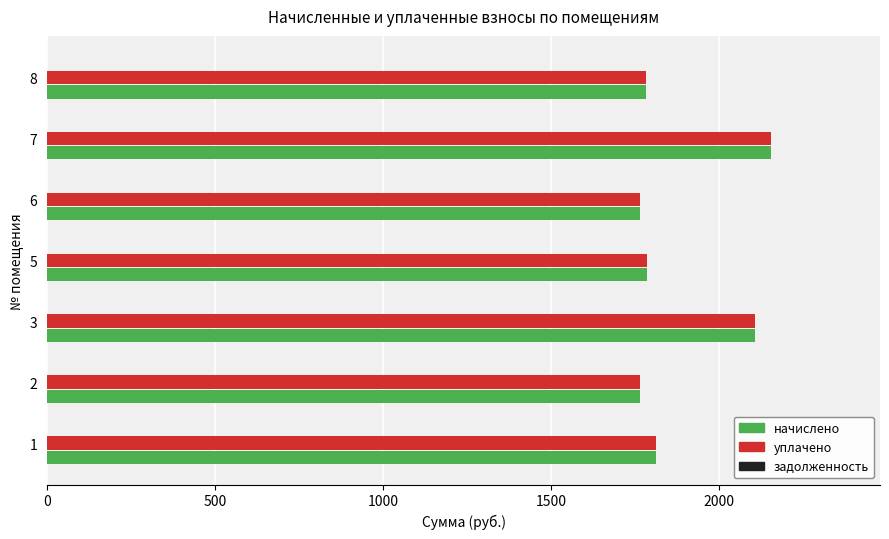

What is the maximum value shown in the chart?

2155.6